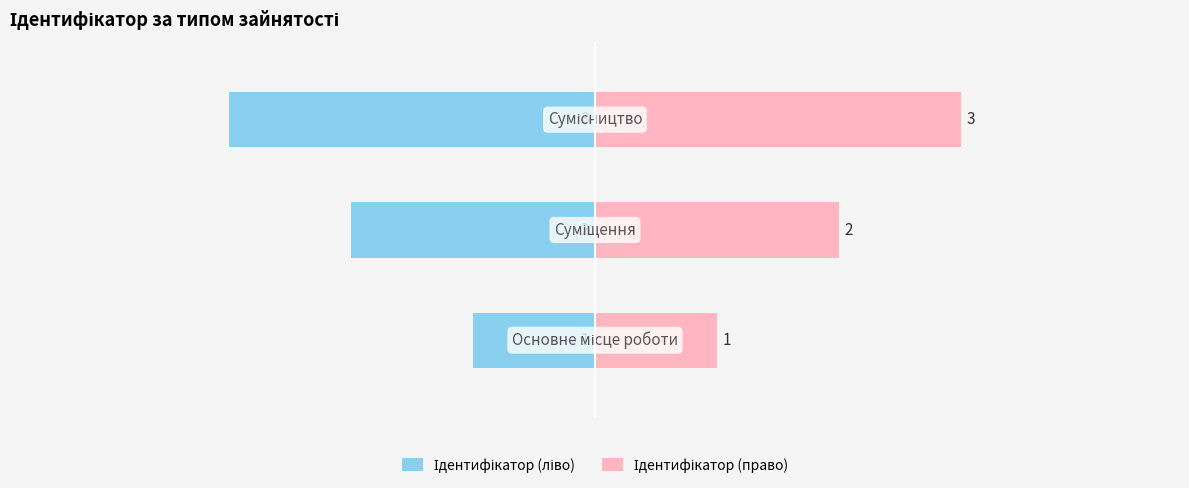

How many series are shown in this chart?

2